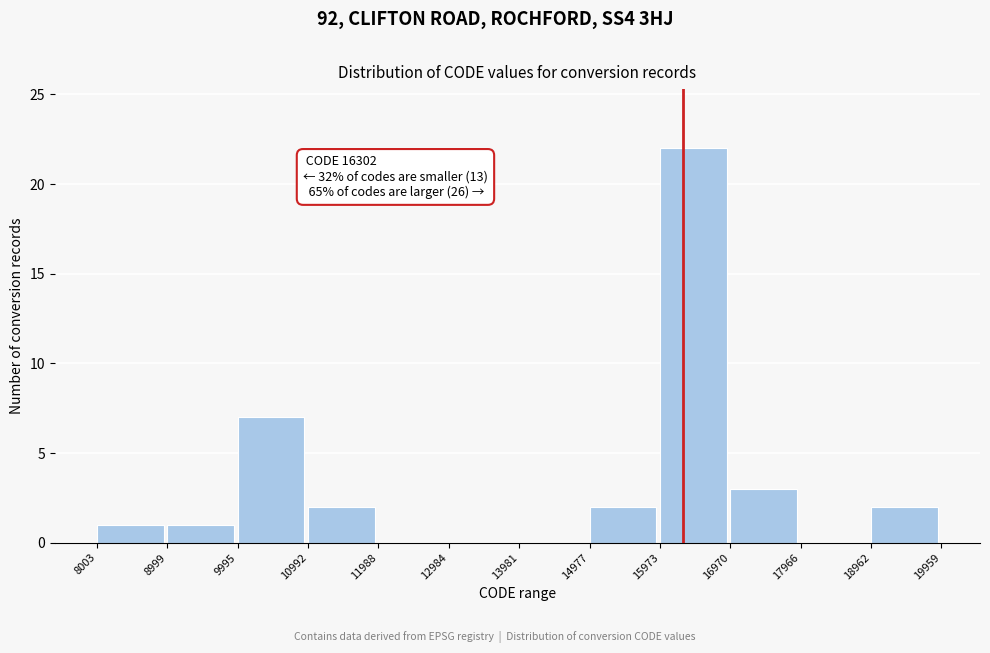

Which range on the x-axis has the tallest bar?

15973 to 16970